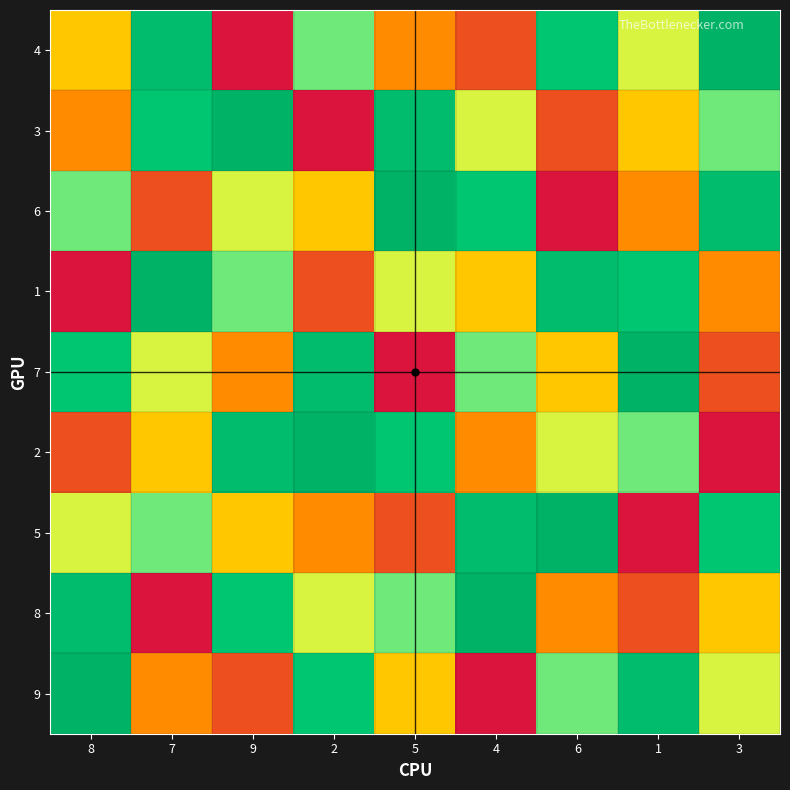

Which category has the highest value across all series?

3